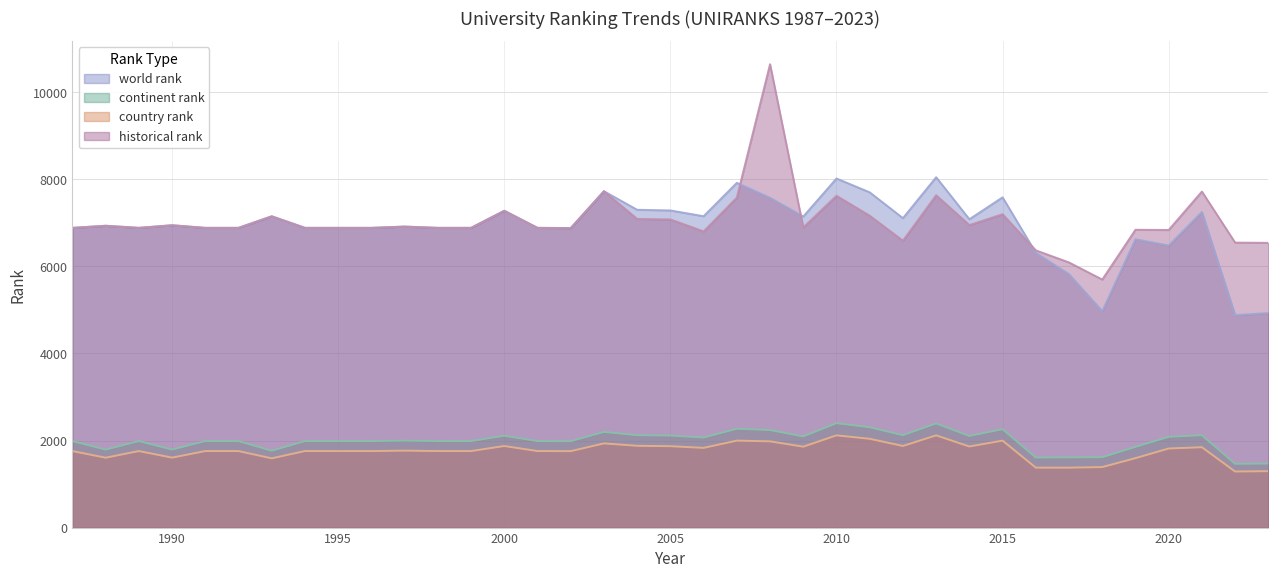

True or false: continent rank and world rank cross at least once.

False